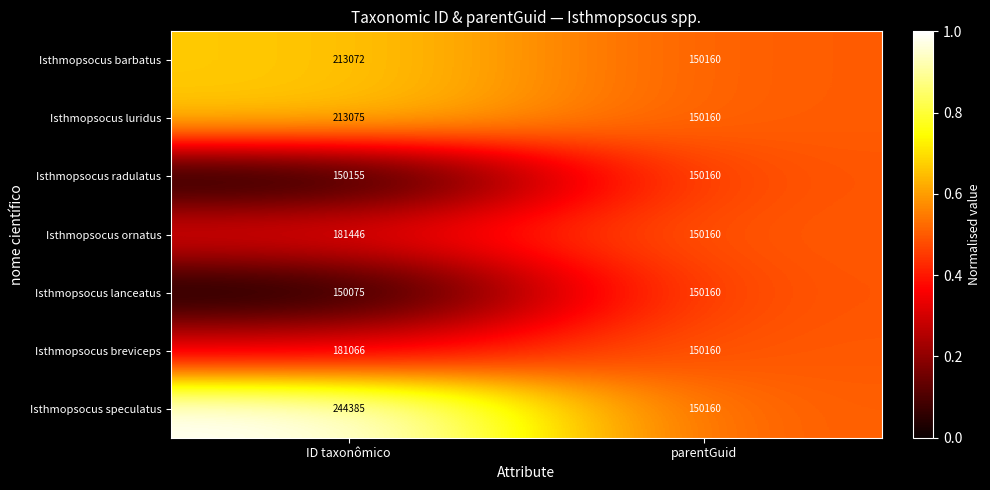

The Isthmopsocus luridus series shows 146081 at ID taxonômico. True or false?

False